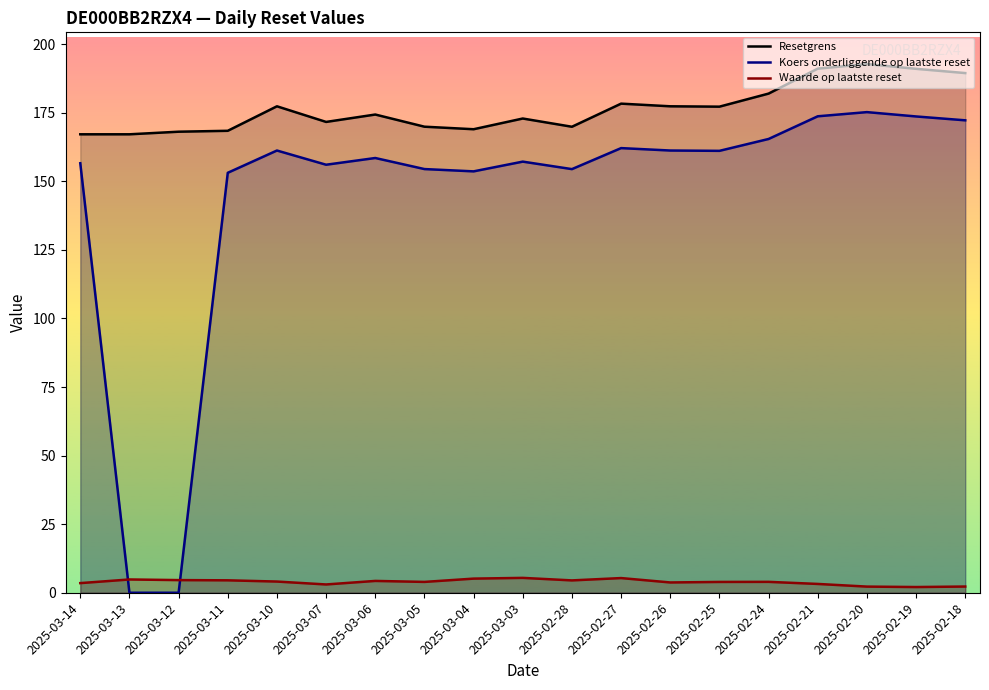

True or false: Waarde op laatste reset has more than 1 interior local peaks.

True